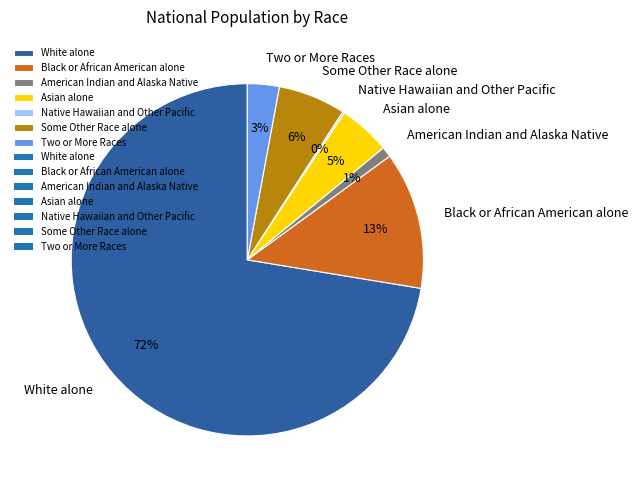

To the nearest percent, what is the difference between the Two or More Races and White alone slice percentages?

69%